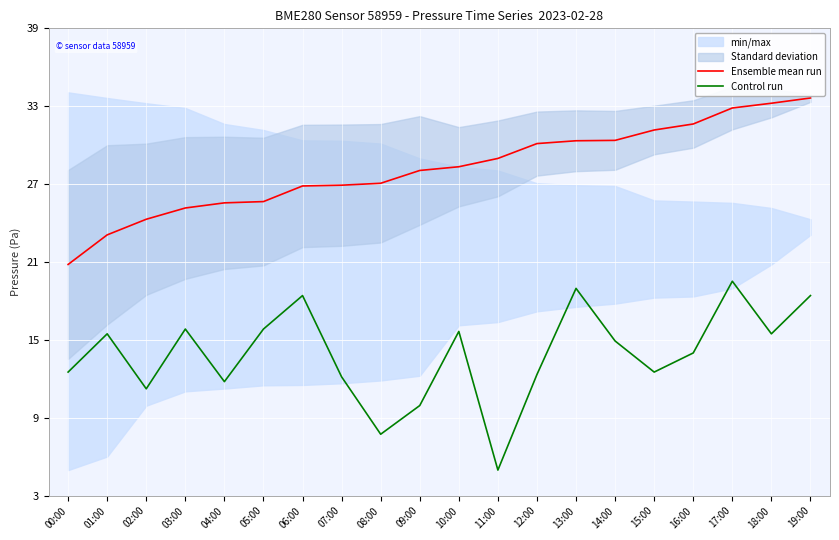

The Ensemble mean run series shows 30.5 at 12:00. True or false?

True